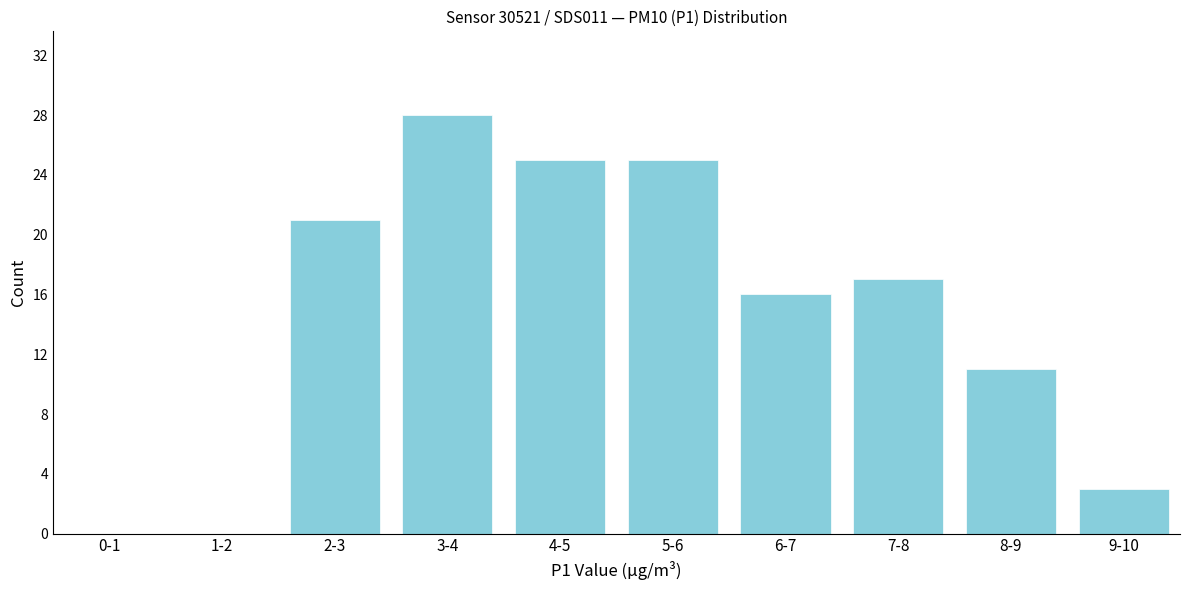

Reading left to right, what are all the values shown in this chart?

0-1=0	1-2=0	2-3=21	3-4=28	4-5=25	5-6=25	6-7=16	7-8=17	8-9=11	9-10=3